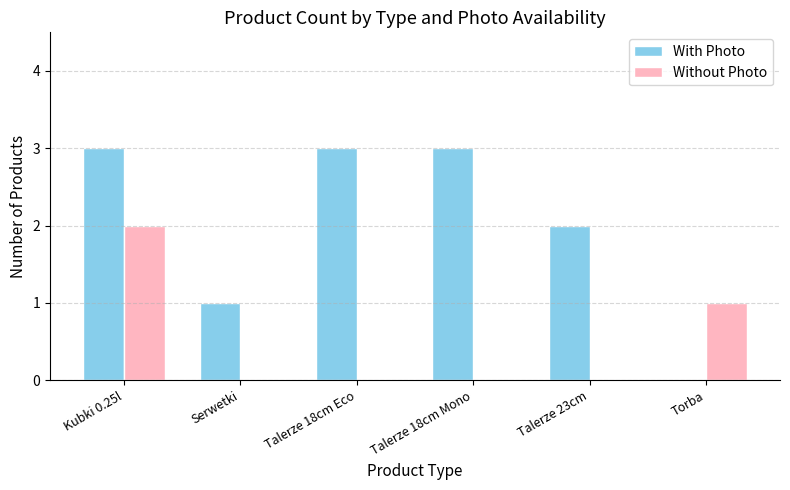

What is the sum of all Without Photo values?

3